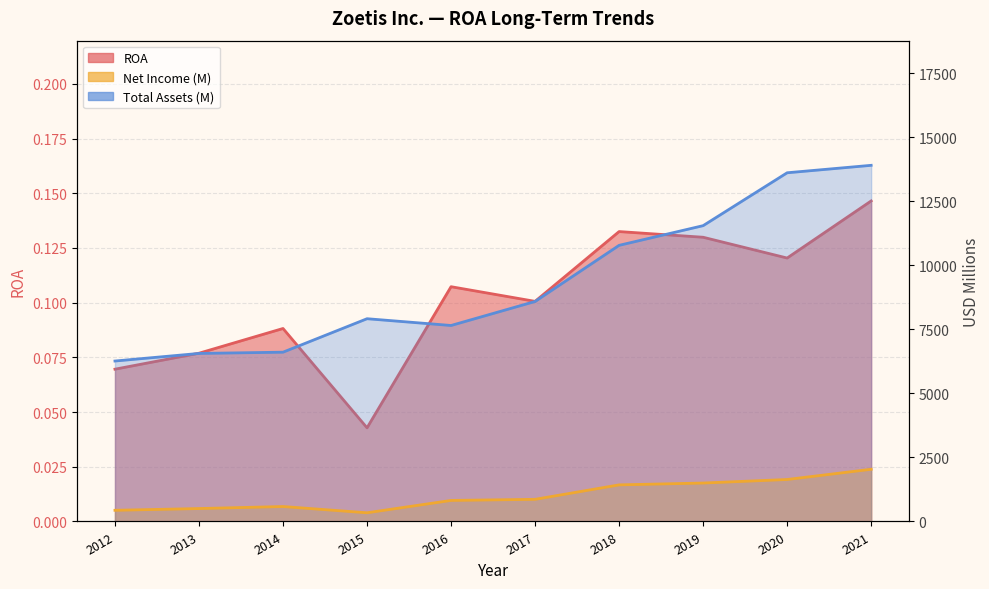

Where is the first local minimum for Total Assets (B)?

2016